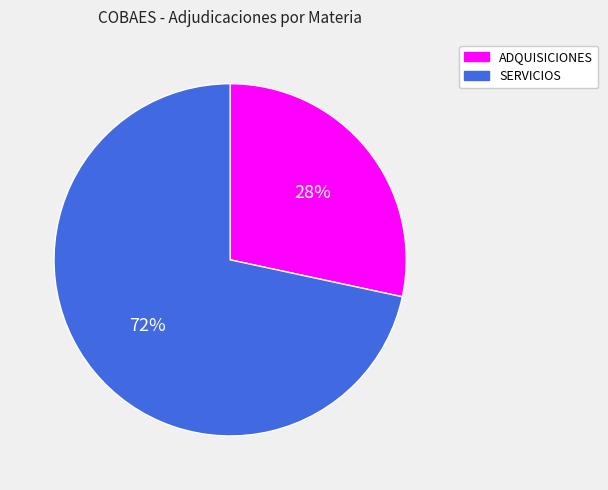

Which slice represents more than half of the pie?

SERVICIOS